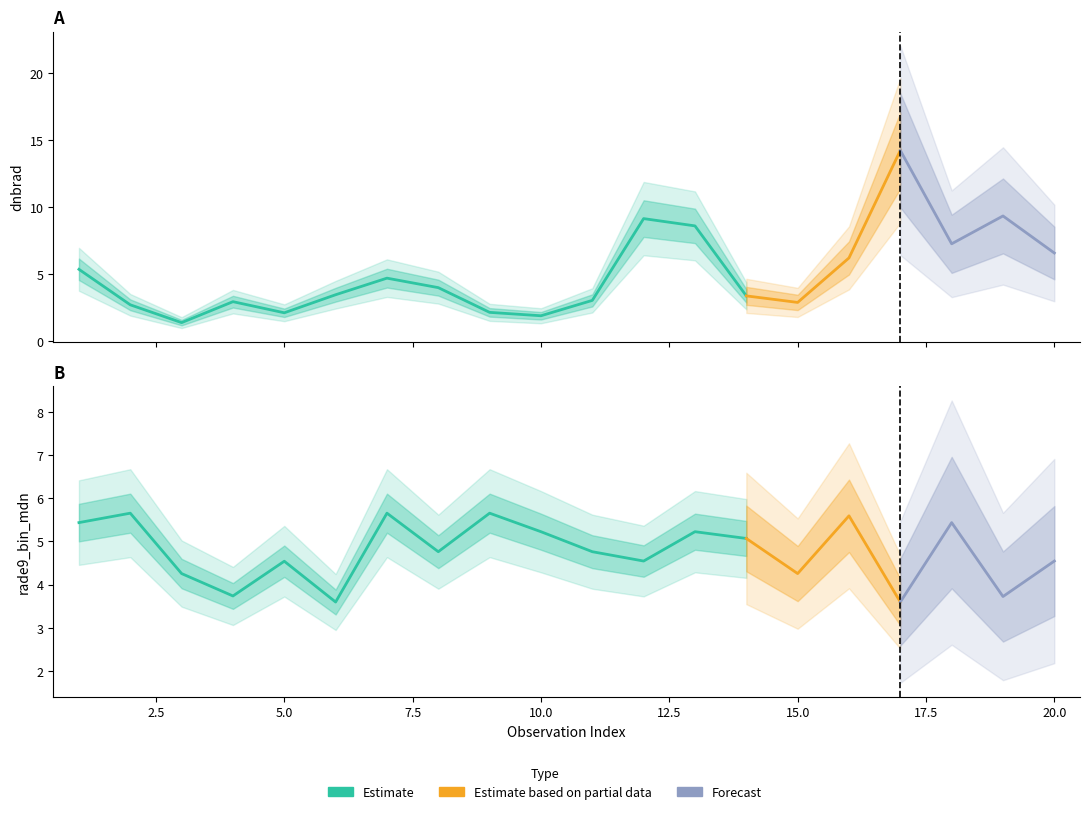

Which label corresponds to the smallest value in the chart?

3